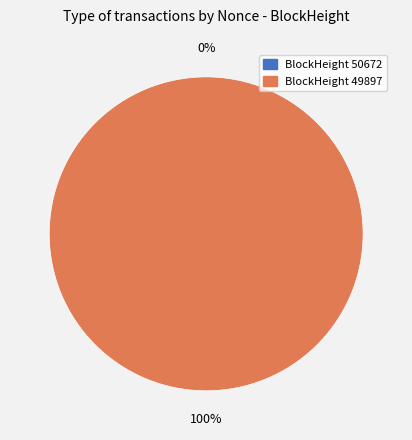

To the nearest percent, what is the difference between the 50672 and 49897 slice percentages?

100%